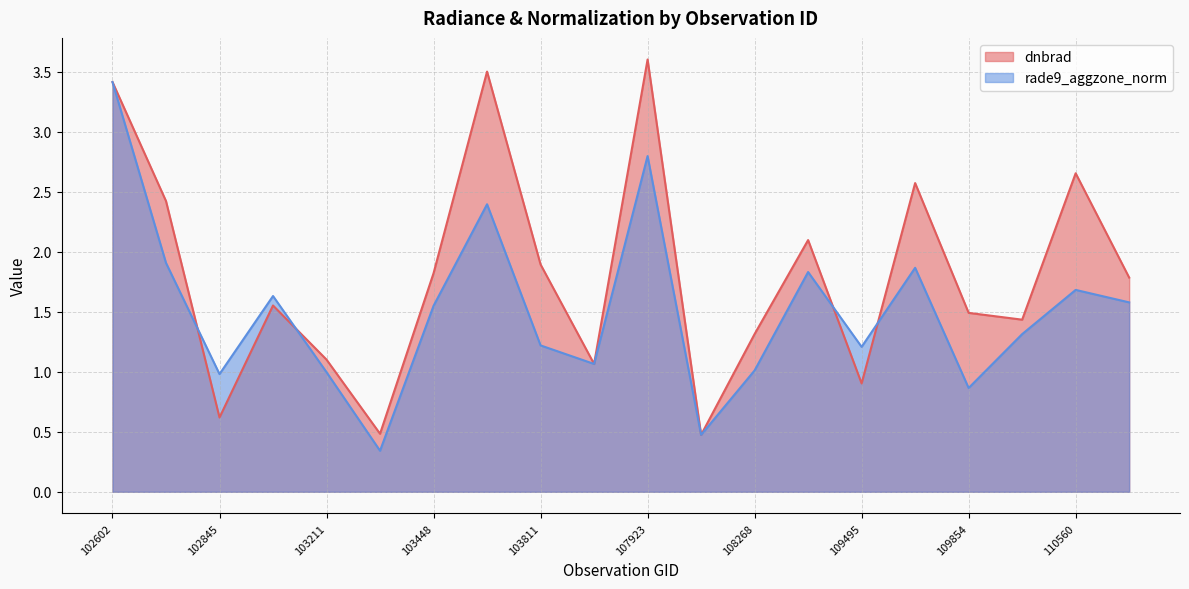

Where is the first local minimum for dnbrad?

102845